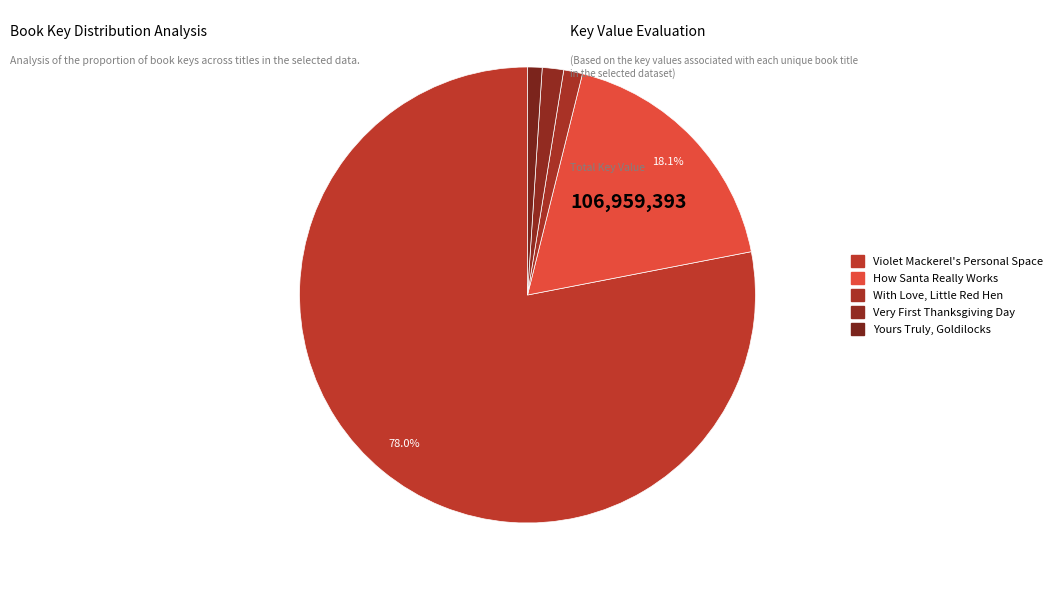

Rank the categories by value from lowest to highest.

Yours Truly, Goldilocks, With Love, Little Red Hen, Very First Thanksgiving Day, How Santa Really Works, Violet Mackerel's Personal Space